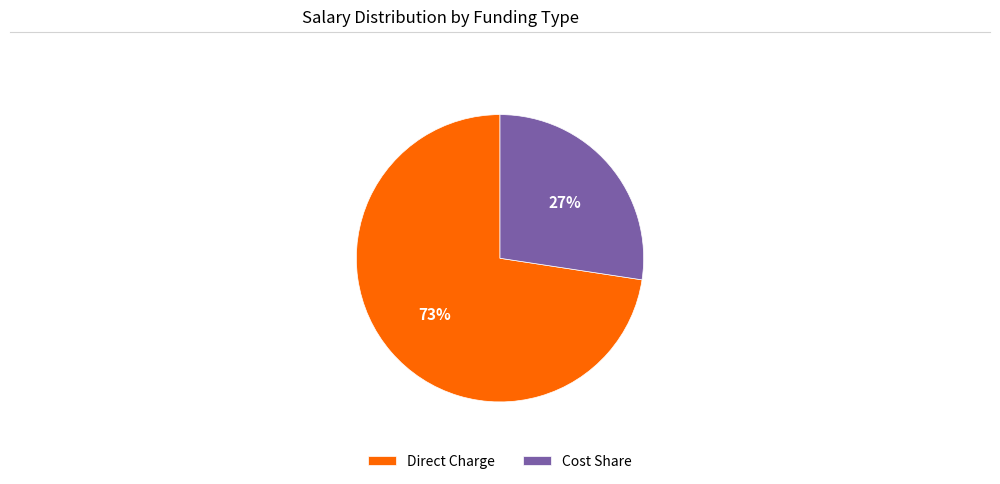

Rank the categories by value from highest to lowest.

Direct Charge, Cost Share